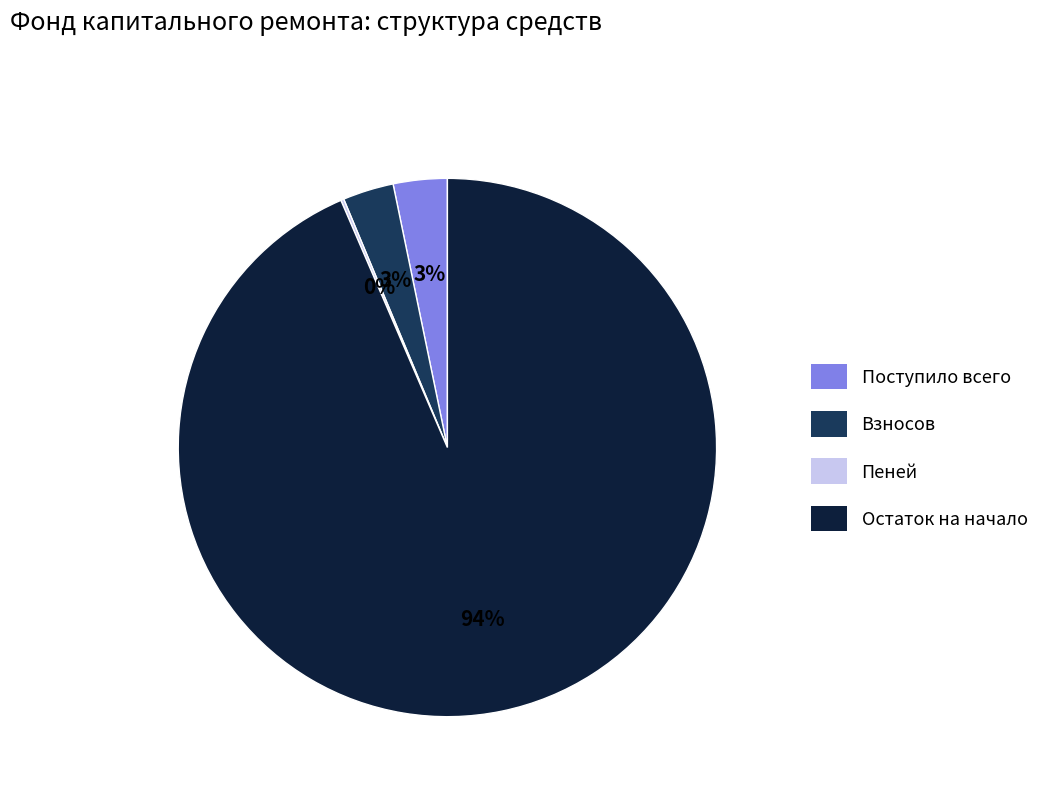

To the nearest percent, what portion does Поступило всего represent?

3%